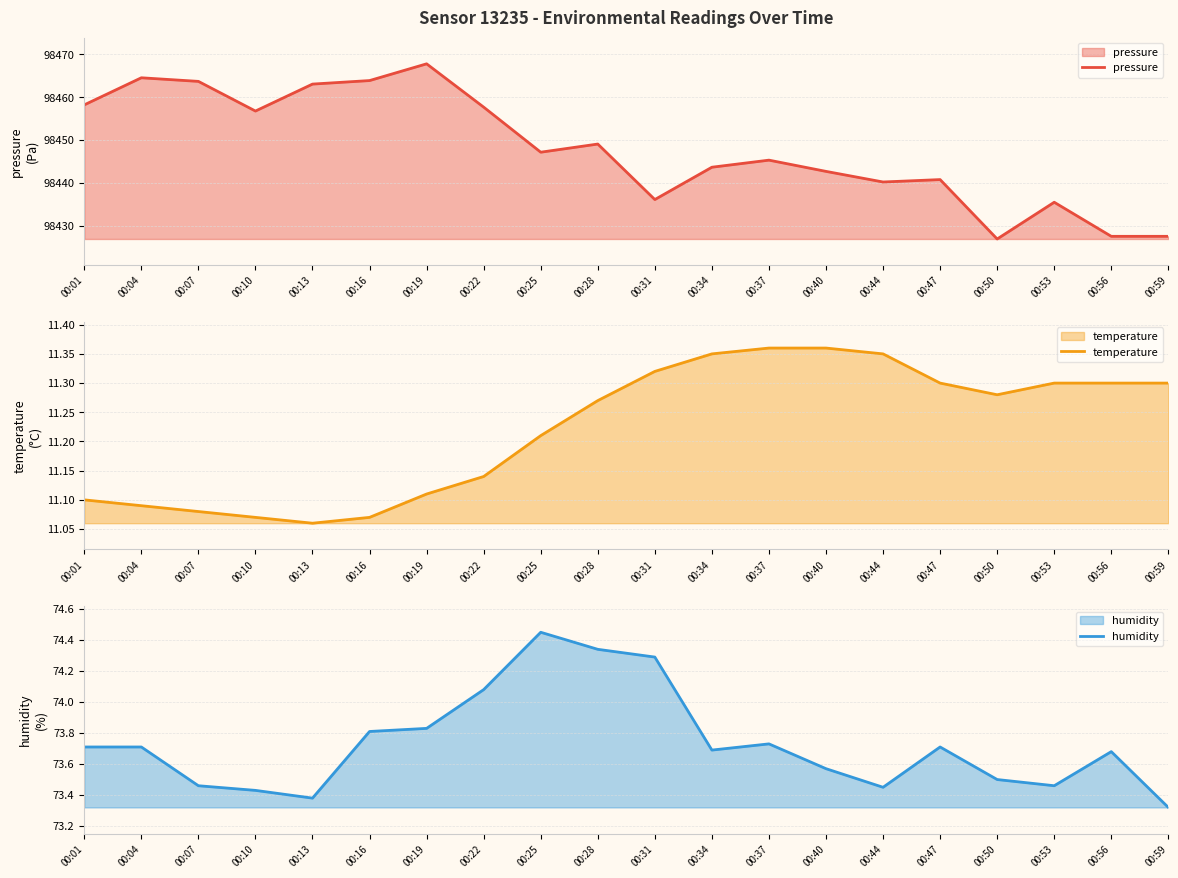

List the labels in order of humidity value, smallest first.

00:59, 00:13, 00:10, 00:44, 00:07, 00:53, 00:50, 00:40, 00:56, 00:34, 00:01, 00:04, 00:47, 00:37, 00:16, 00:19, 00:22, 00:31, 00:28, 00:25